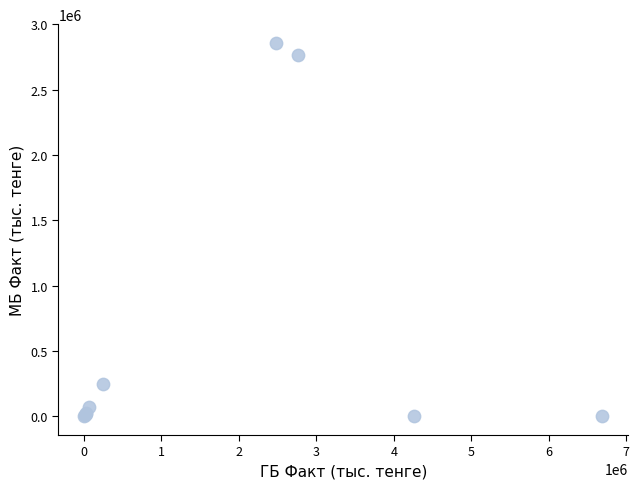

What Y value in the scatter plot is closest to 1429661?

249796